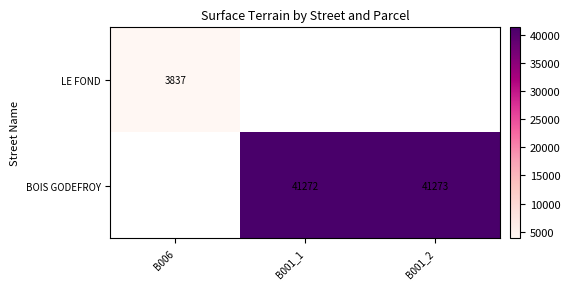

The BOIS GODEFROY series shows 13985 at B001_2. True or false?

False